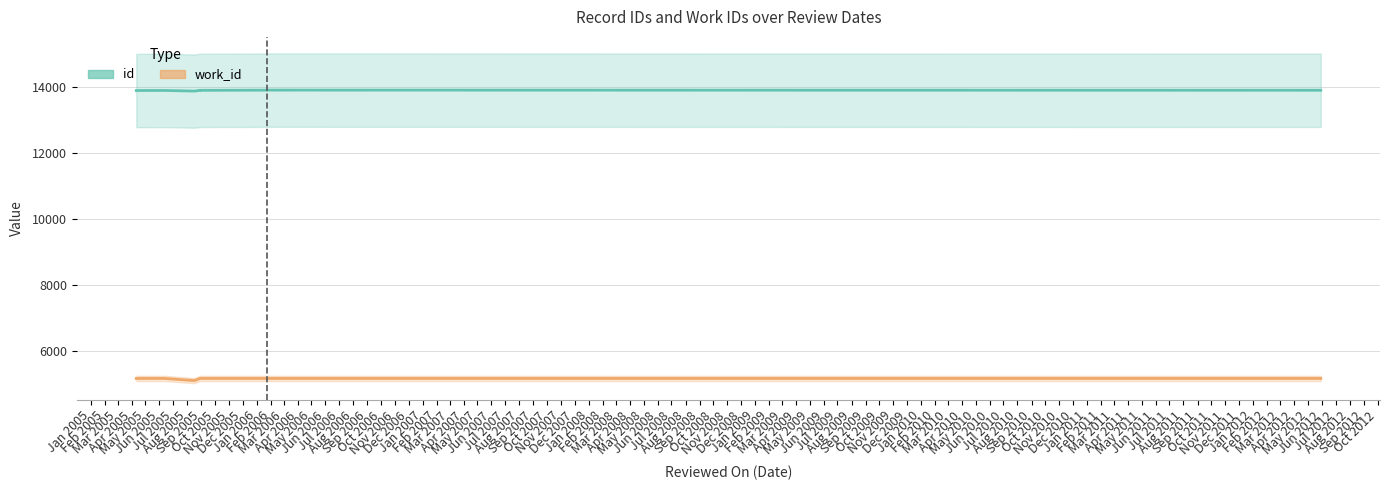

True or false: id and work_id intersect in this chart.

False